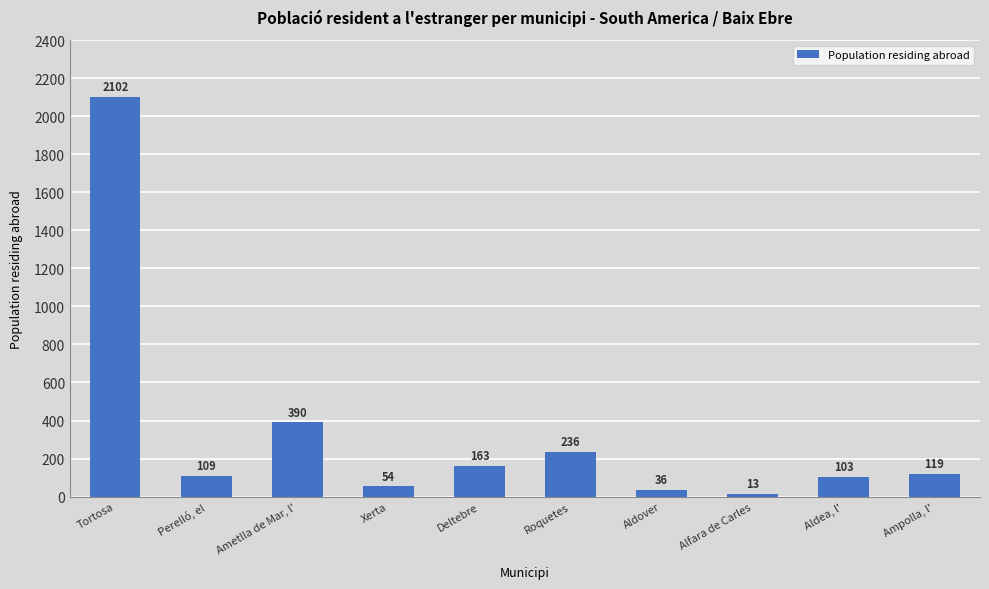

What is the value of the 6th bar from the left?

236